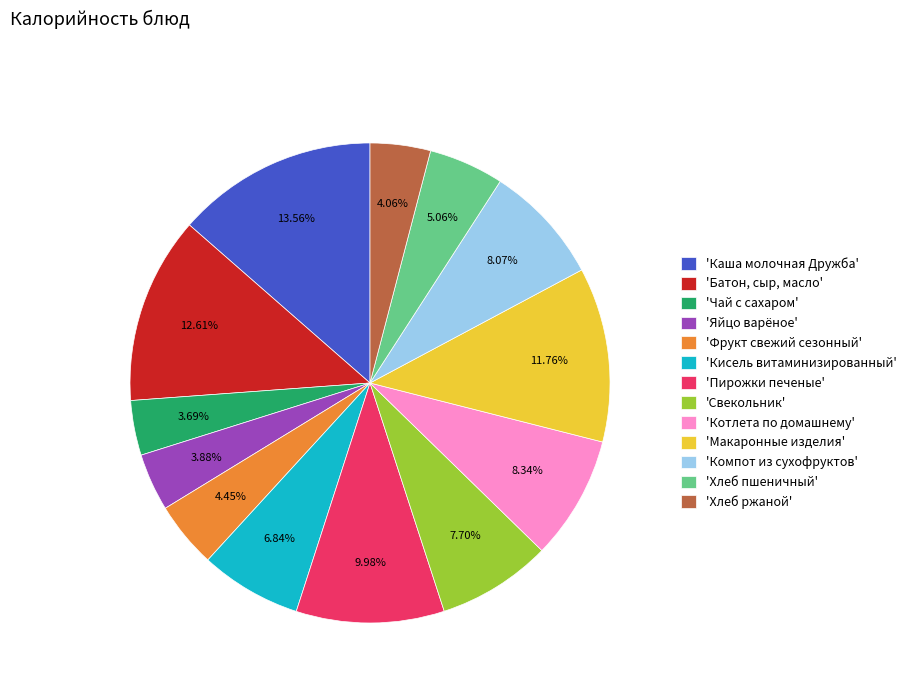

Do 'Яйцо варёное' and 'Хлеб ржаной' together represent more than half of the pie?

No